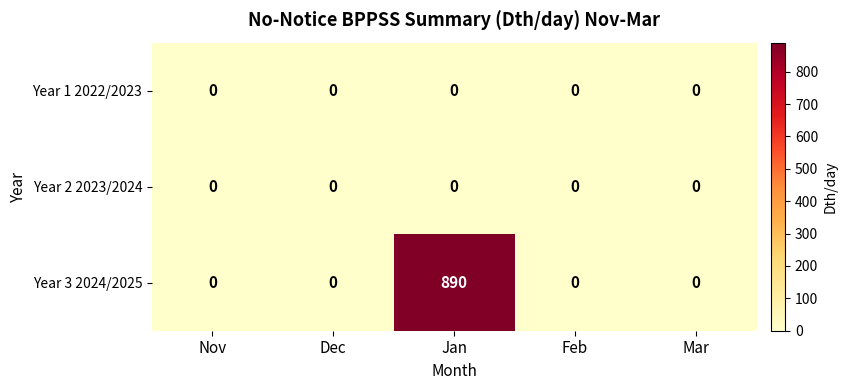

Is it true that Year 1 2022/2023 equals 0 at Nov?

True